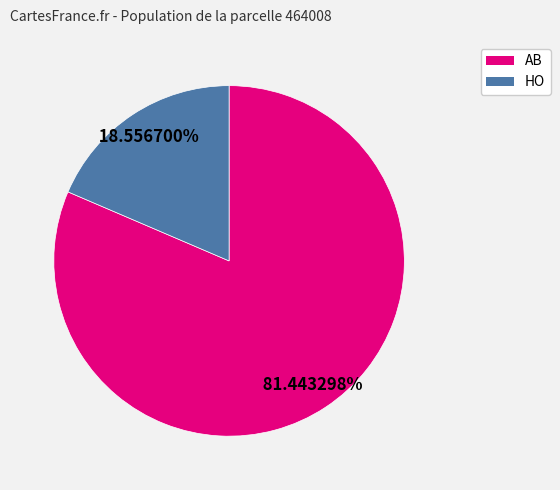

Between HO and AB, which is larger?

AB